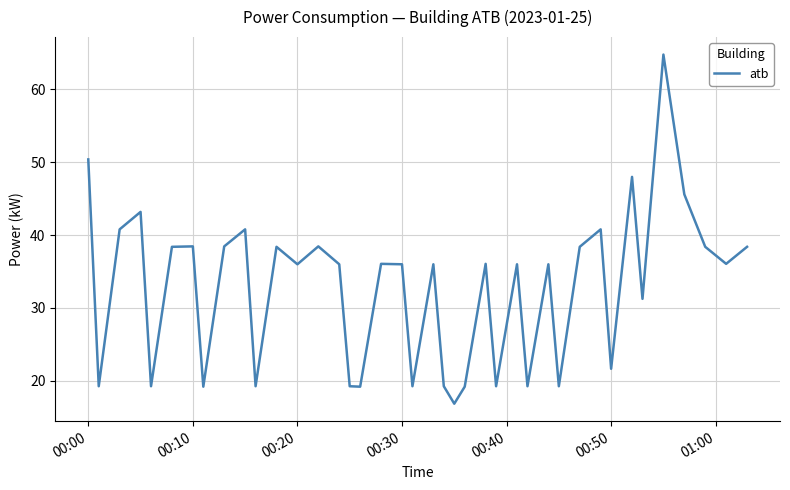

What is the smallest value displayed?

16.8